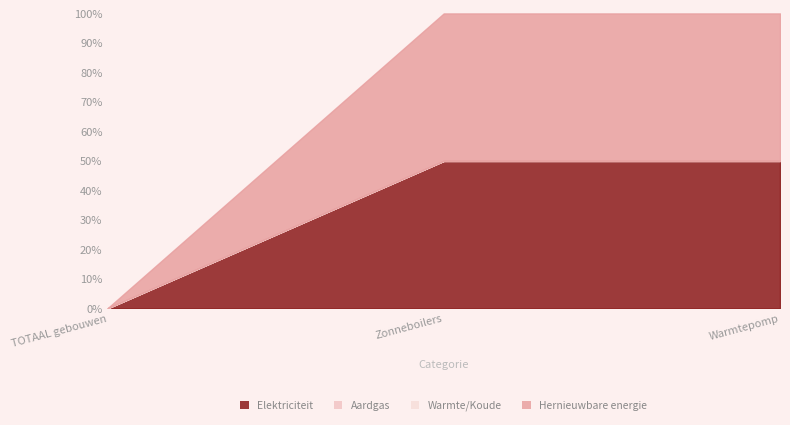

What are all the series names shown in the legend?

Elektriciteit, Aardgas, Warmte/Koude, Hernieuwbare energie